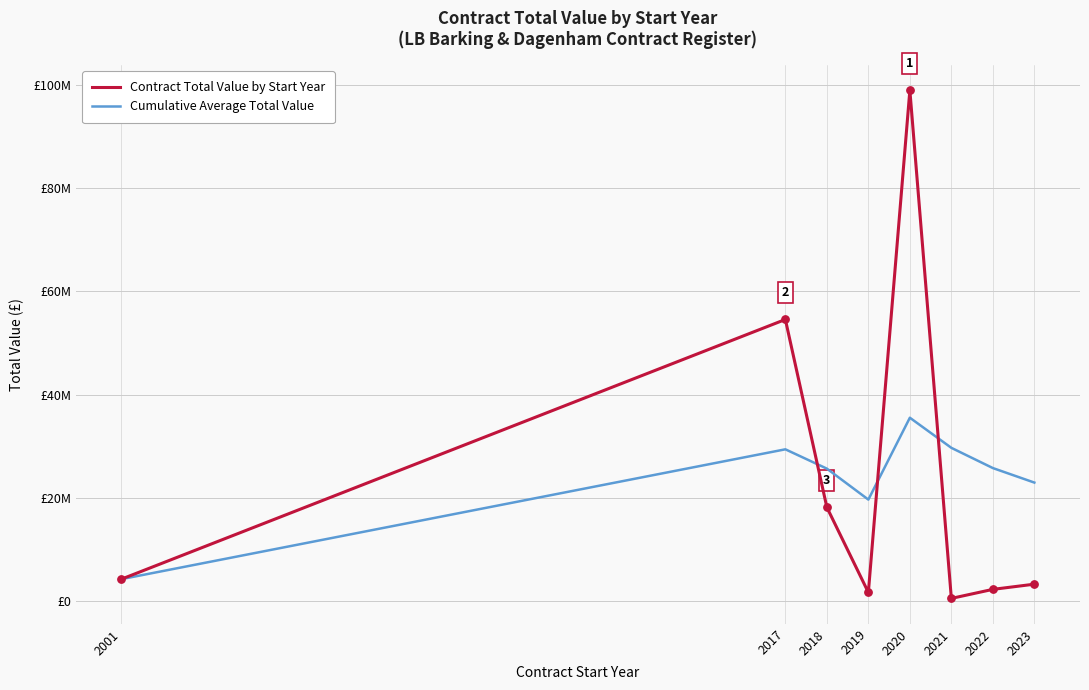

At which category is the sum across all series the highest?

2020